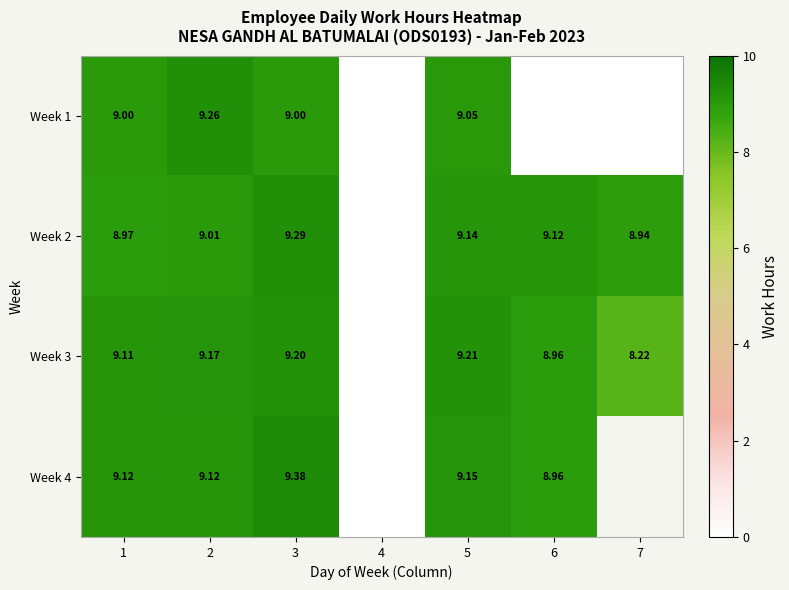

Is the value of Week 1 at 1 greater than the value of Week 2 at 5?

No